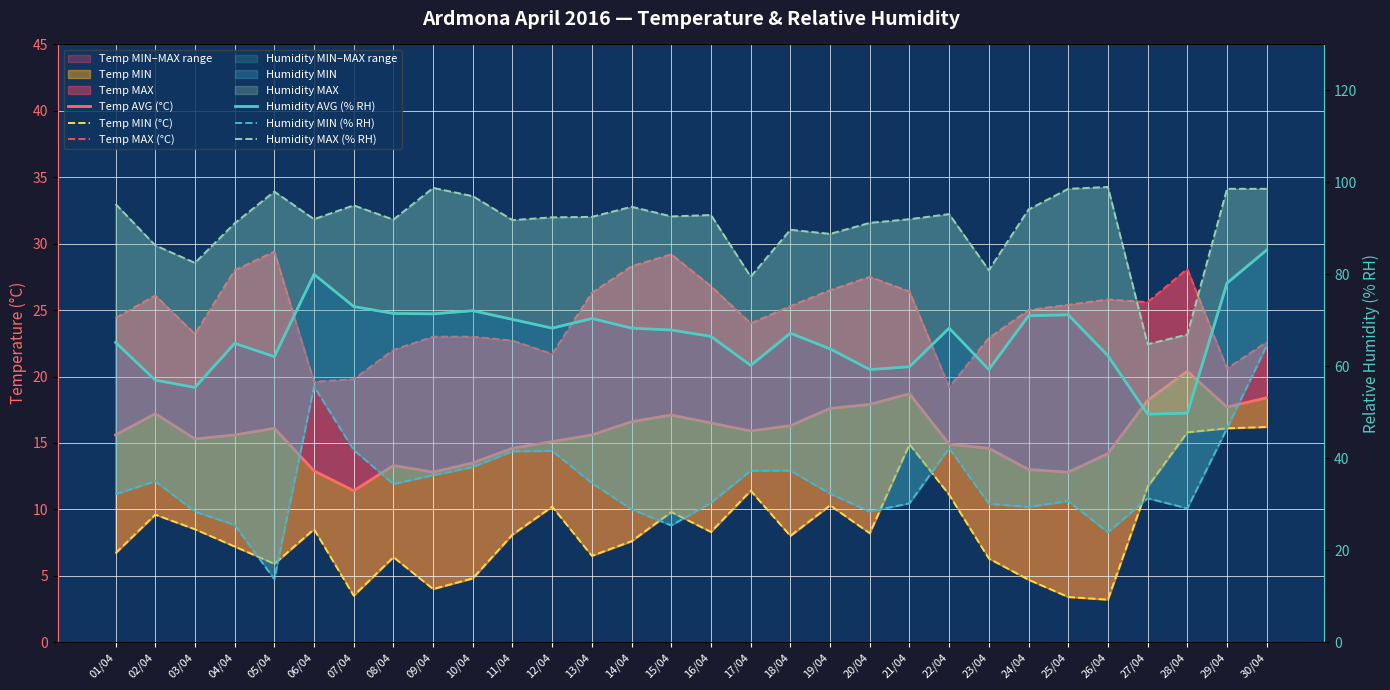

Which series has the largest total across all categories?

Humidity MAX (% RH)